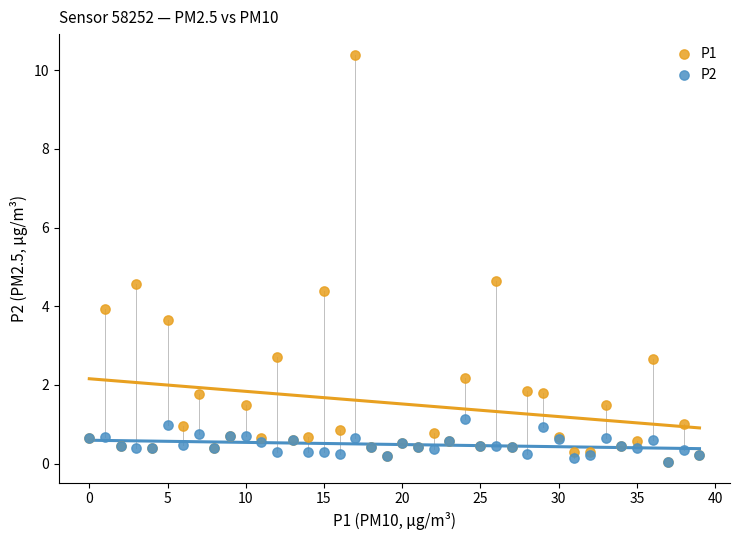

What are all the series names shown in the legend?

P1, P2